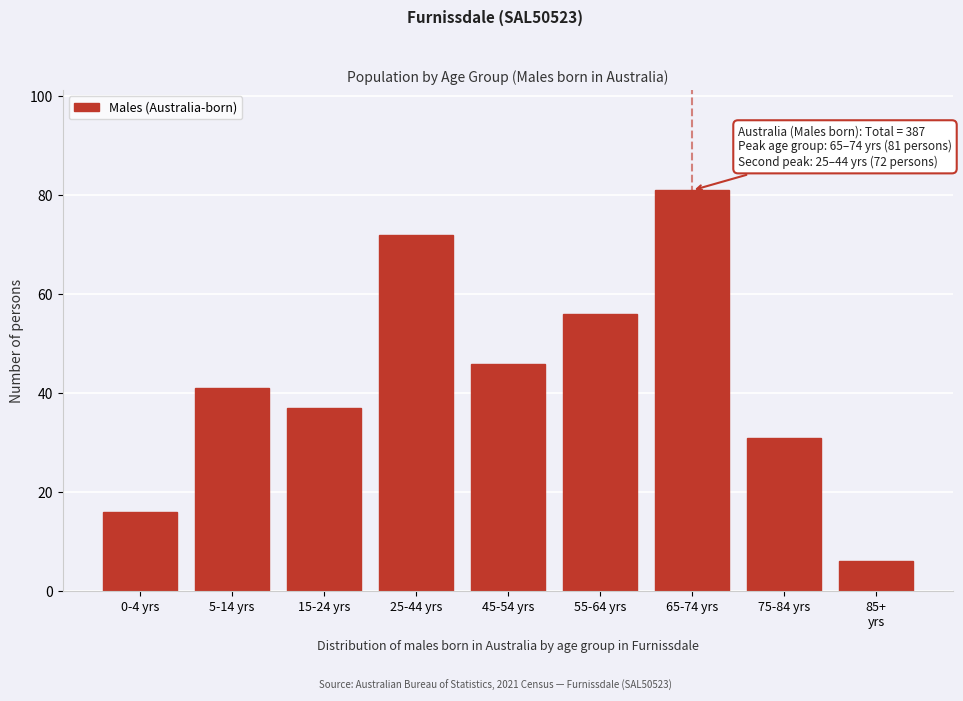

Reading left to right, extract all data points from this chart.

16	41	37	72	46	56	81	31	6